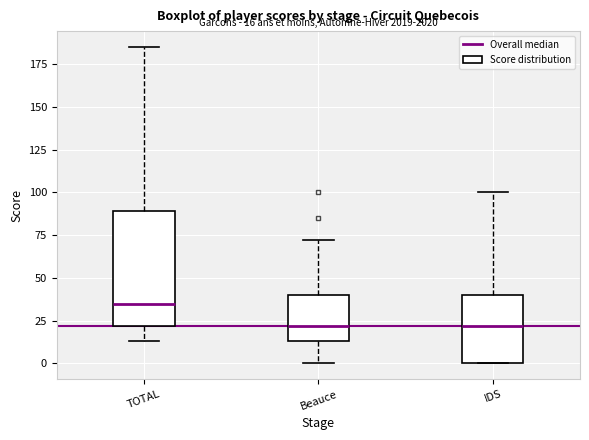

Which box's median line is the highest?

TOTAL